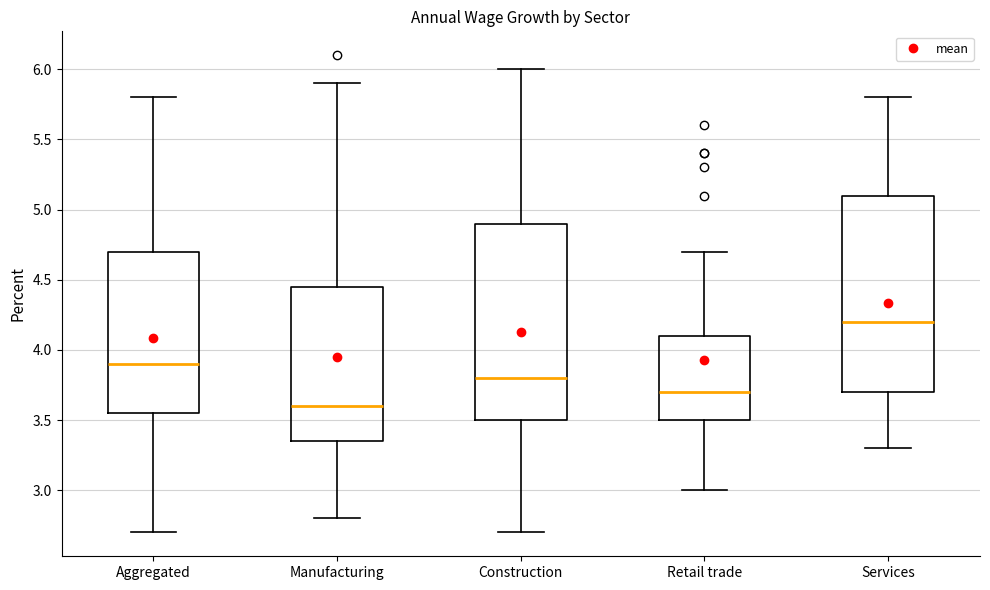

Reading left to right, read every box against the y-axis: the position of its median line, the range the box covers, and the ends of its whiskers. The values are not printed on the chart, so give them approximately, as read against the axis.

Aggregated: median 3.90, box 3.55 to 4.70, whiskers 2.70 to 5.80
Manufacturing: median 3.60, box 3.35 to 4.45, whiskers 2.80 to 5.90
Construction: median 3.80, box 3.50 to 4.90, whiskers 2.70 to 6.00
Retail trade: median 3.70, box 3.50 to 4.10, whiskers 3.00 to 4.70
Services: median 4.20, box 3.70 to 5.10, whiskers 3.30 to 5.80